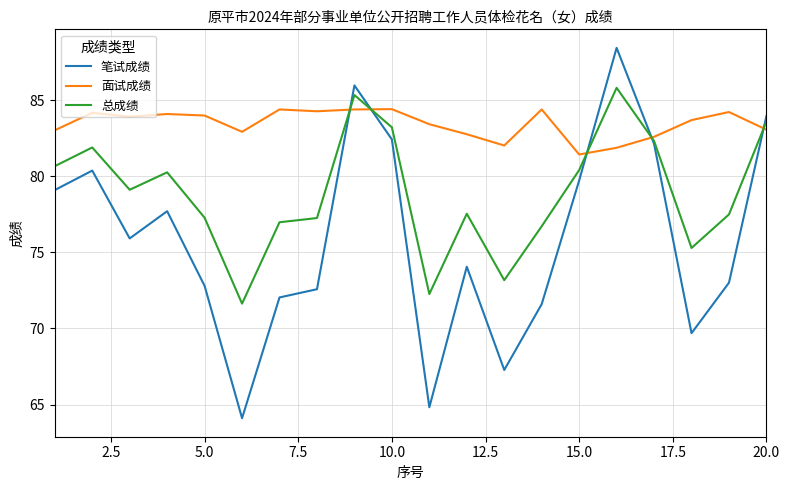

Rank the series by their maximum value, from lowest to highest.

面试成绩, 总成绩, 笔试成绩